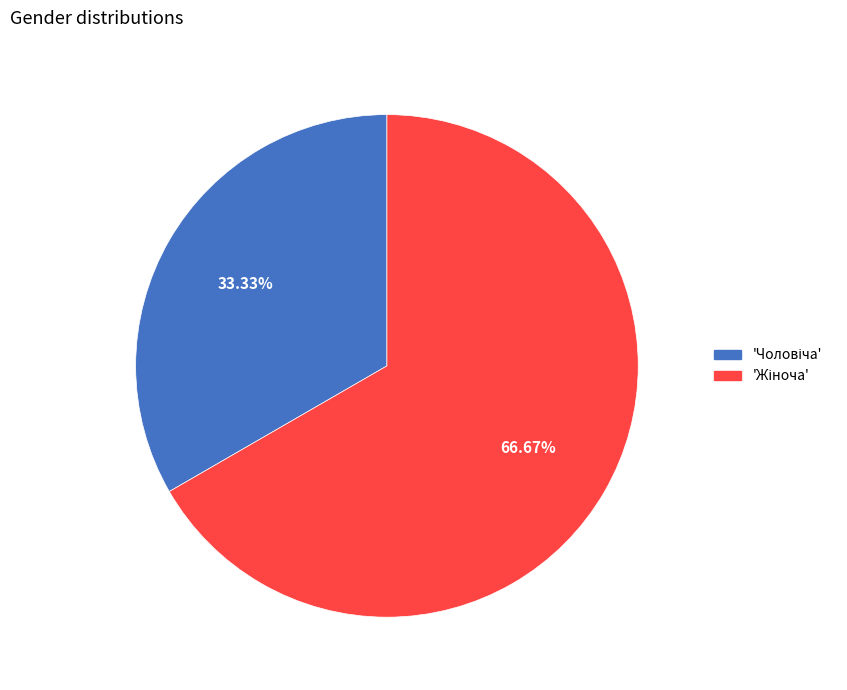

How many segments does this pie chart have?

2